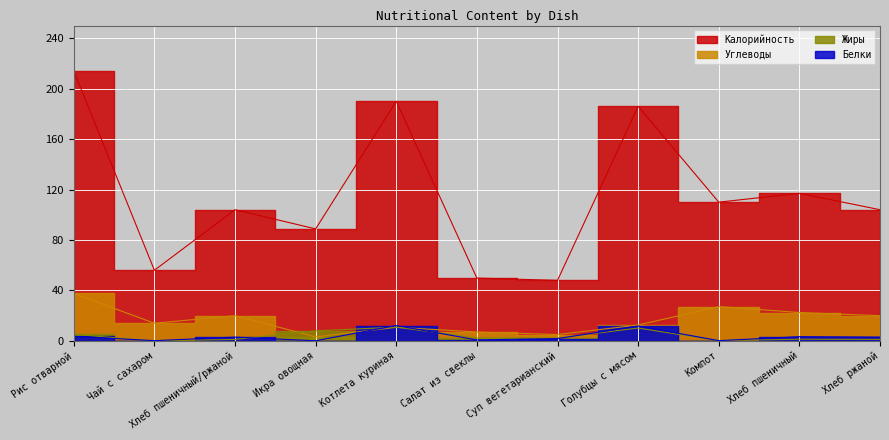

Reading right to left, list all the values displayed in this chart.

Калорийность: 104.0	117.0	110.0	186.0	48.0	49.8	190.0	88.8	104.0	56.0	214.0
Белки: 3.0	3.4	0.2	11.8	1.8	0.8	12.2	0.1	3.0	0.2	3.6
Жиры: 1.2	1.4	0.2	10.2	2.2	2.3	10.9	8.0	1.2	0.0	5.2
Углеводы: 20.0	22.5	27.2	12.6	5.0	7.1	10.8	3.2	20.0	14.0	37.6